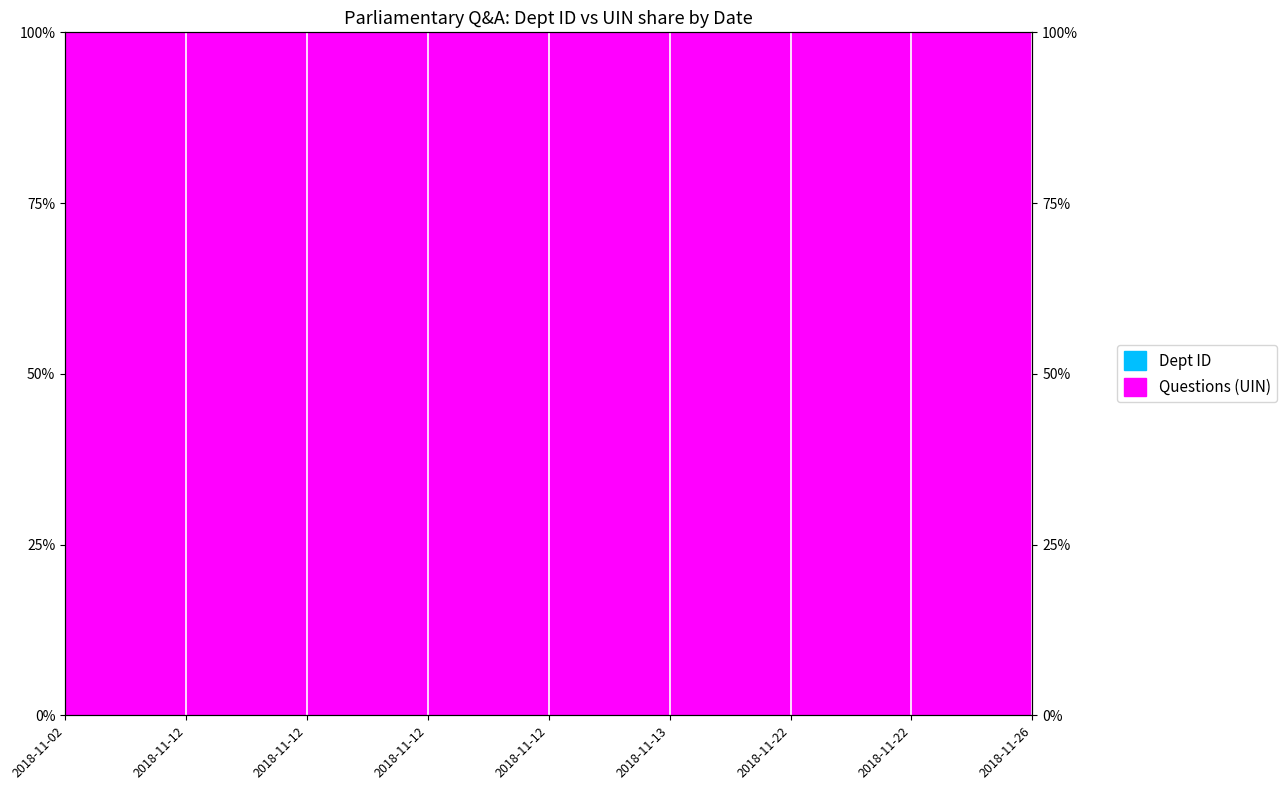

Where is the data nearest to the value 0?

2018-11-26